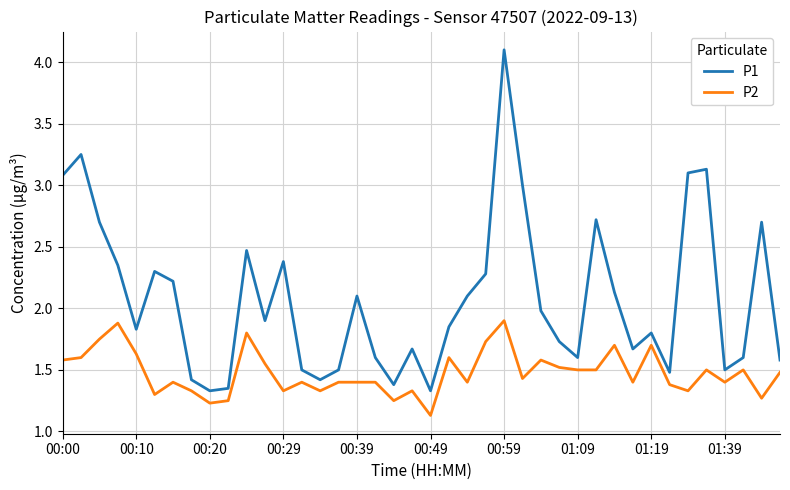

Which series has the largest range (max minus min)?

P1